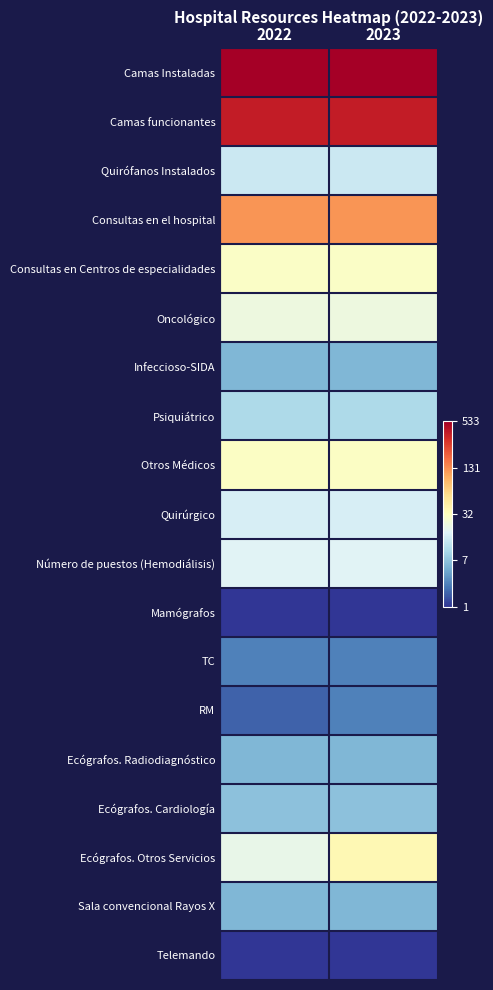

Which category has the highest value across all series?

2022